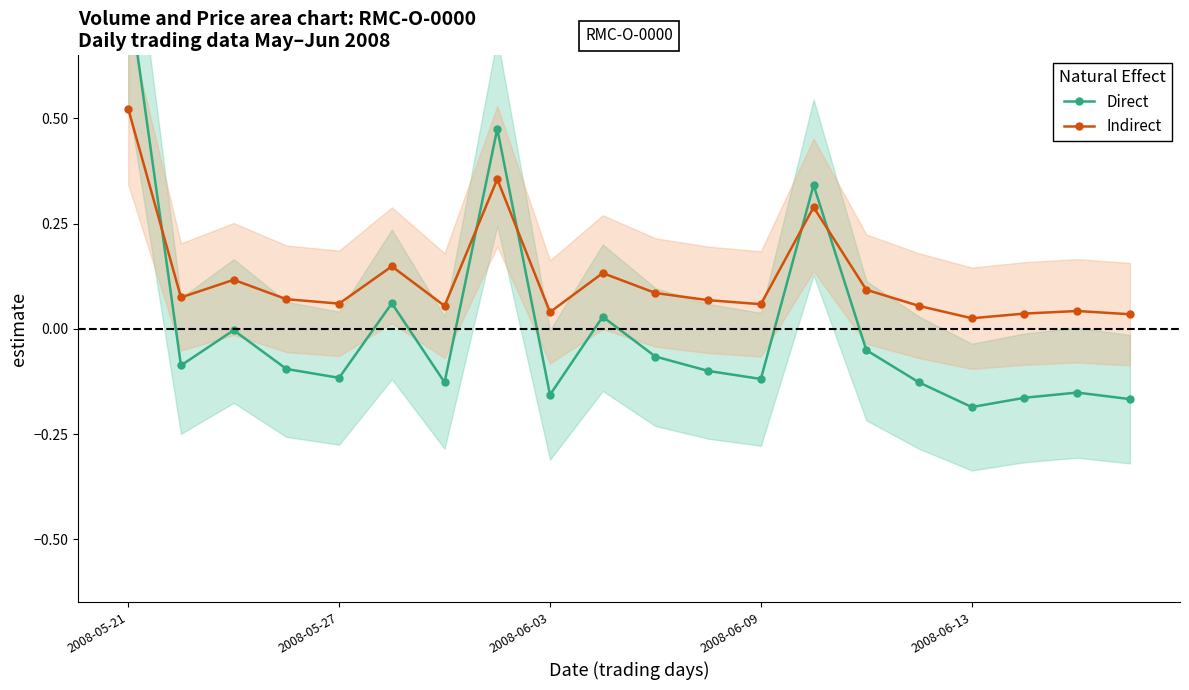

True or false: Indirect has more than 1 points higher than both neighbors.

True